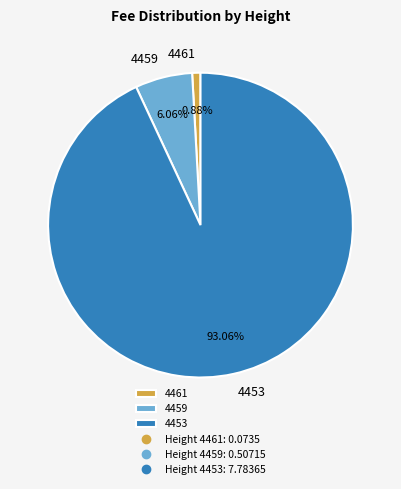

What percentage is the 4459 slice, to the nearest percent?

6%